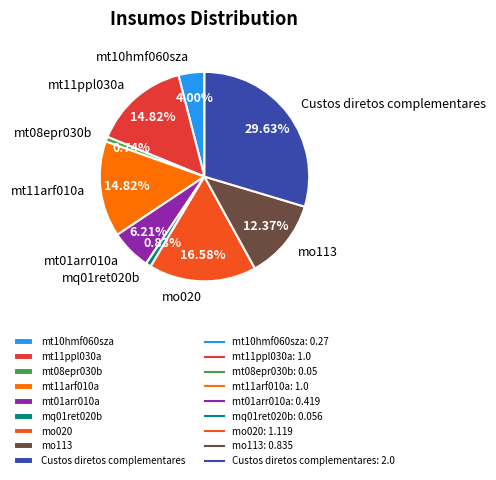

What percentage is the mt01arr010a slice, to the nearest percent?

6%